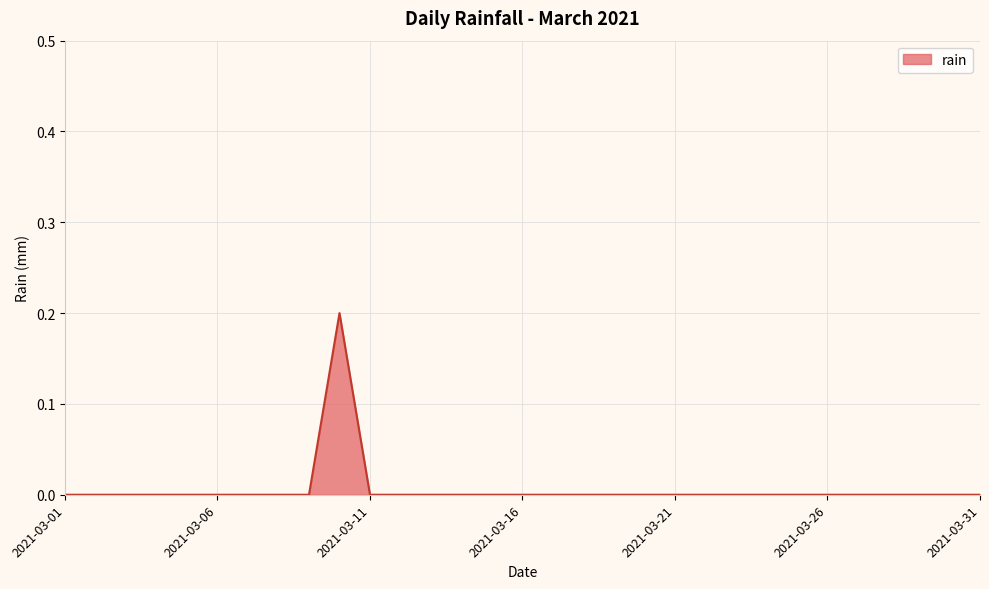

Does the chart display data point markers on the line(s)?

No